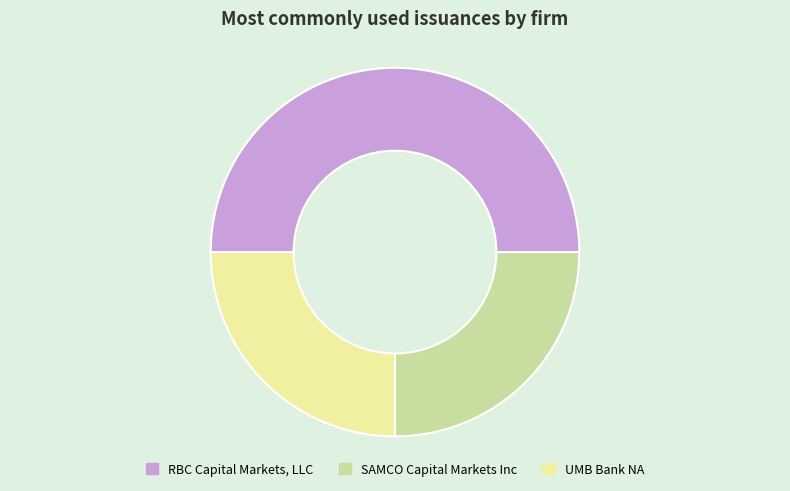

True or false: UMB Bank NA accounts for 19% of the total.

False